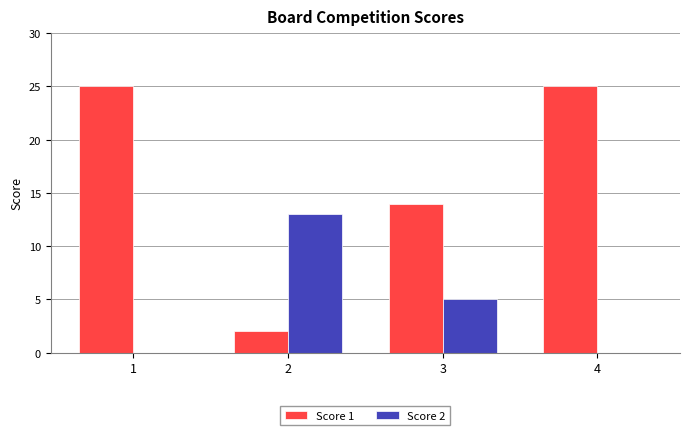

Reading left to right, transcribe all the data shown in this chart.

Score 1: 1=25	2=2	3=14	4=25
Score 2: 1=0	2=13	3=5	4=0